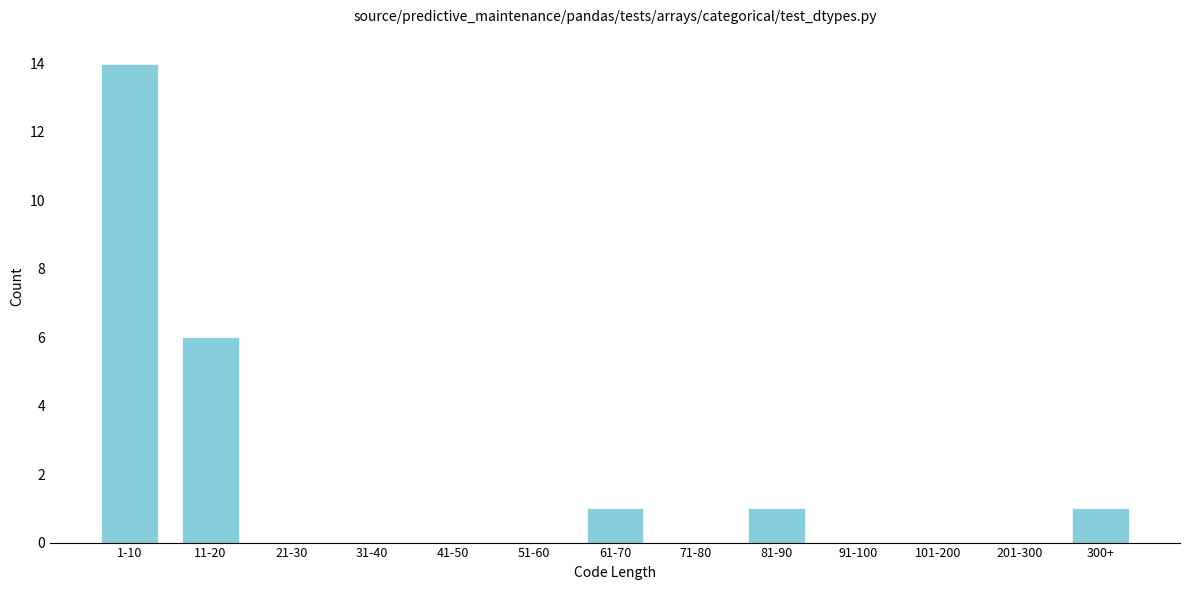

Reading left to right, extract all data points from this chart.

1-10=14	11-20=6	21-30=0	31-40=0	41-50=0	51-60=0	61-70=1	71-80=0	81-90=1	91-100=0	101-200=0	201-300=0	300+=1